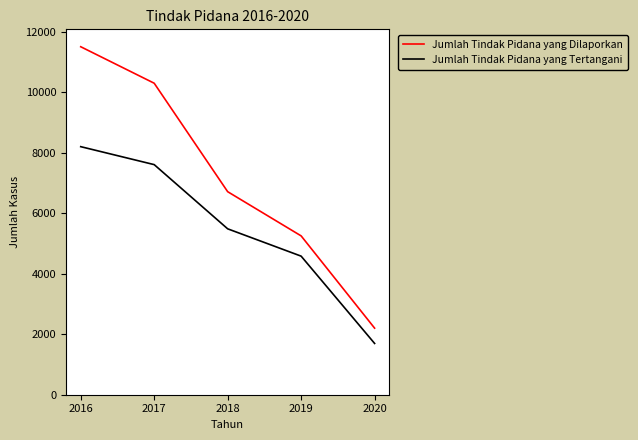

True or false: Jumlah Tindak Pidana yang Dilaporkan has more than 2 interior local peaks.

False